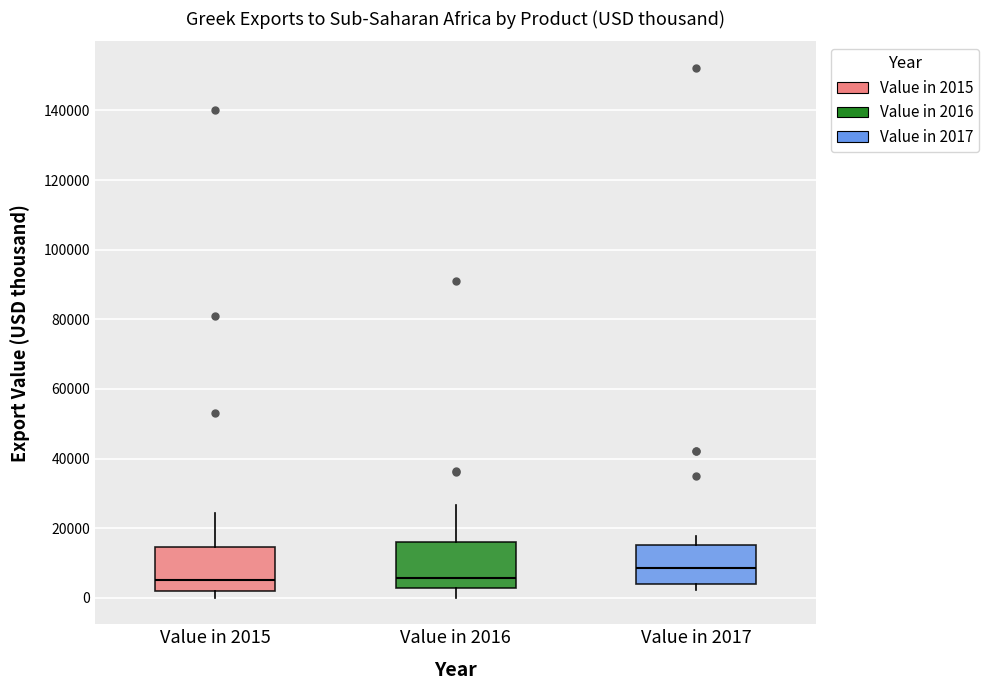

Which box has the highest median line?

Value in 2017